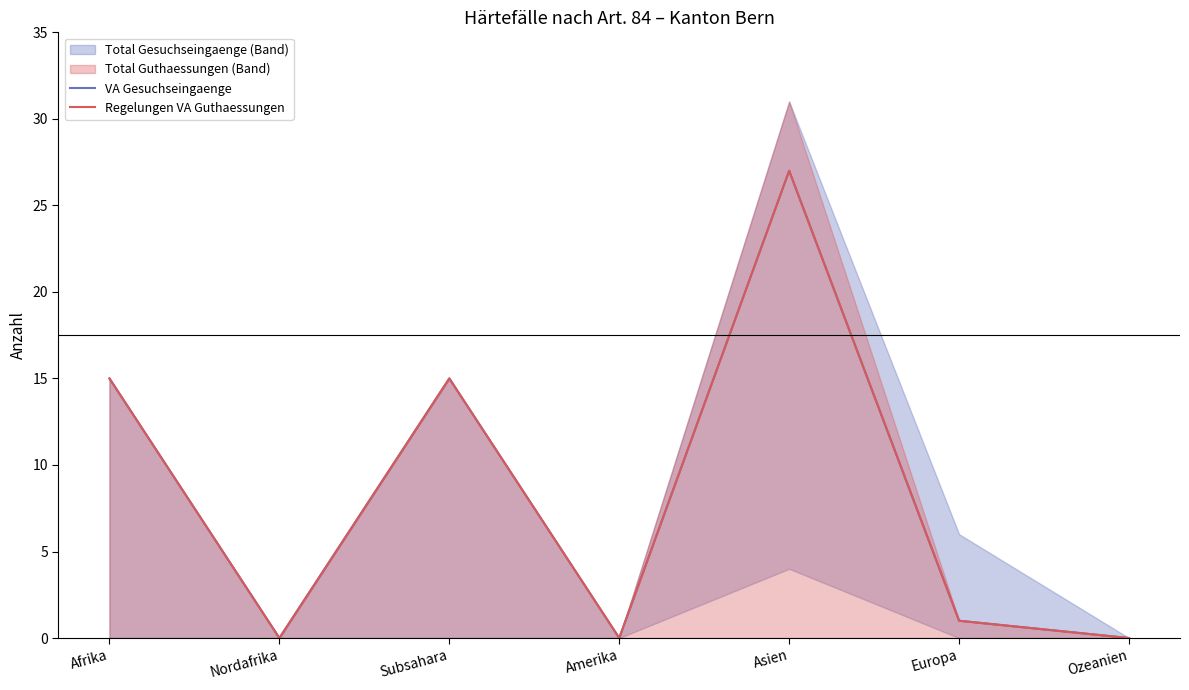

How many data points does each series have?

7